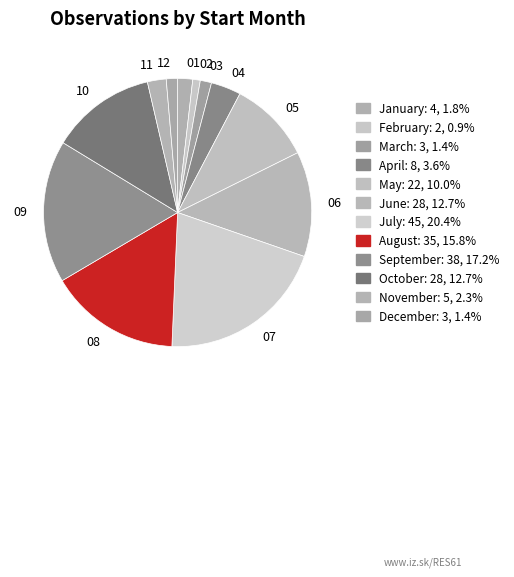

Is the sum of 07 and 06 greater than half?

No